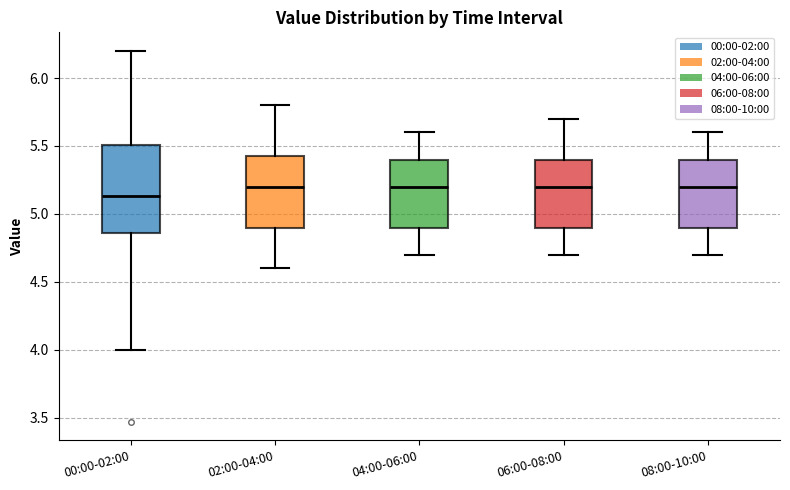

Reading left to right, transcribe this box plot: for each box, give where its median line is, the range the box spans, and where its two whiskers end, as read against the y-axis. The values are not printed on the chart, so give them approximately, as read against the axis.

00:00-02:00: median 5.15, box 4.85 to 5.50, whiskers 4.00 to 6.20
02:00-04:00: median 5.20, box 4.90 to 5.45, whiskers 4.60 to 5.80
04:00-06:00: median 5.20, box 4.90 to 5.40, whiskers 4.70 to 5.60
06:00-08:00: median 5.20, box 4.90 to 5.40, whiskers 4.70 to 5.70
08:00-10:00: median 5.20, box 4.90 to 5.40, whiskers 4.70 to 5.60